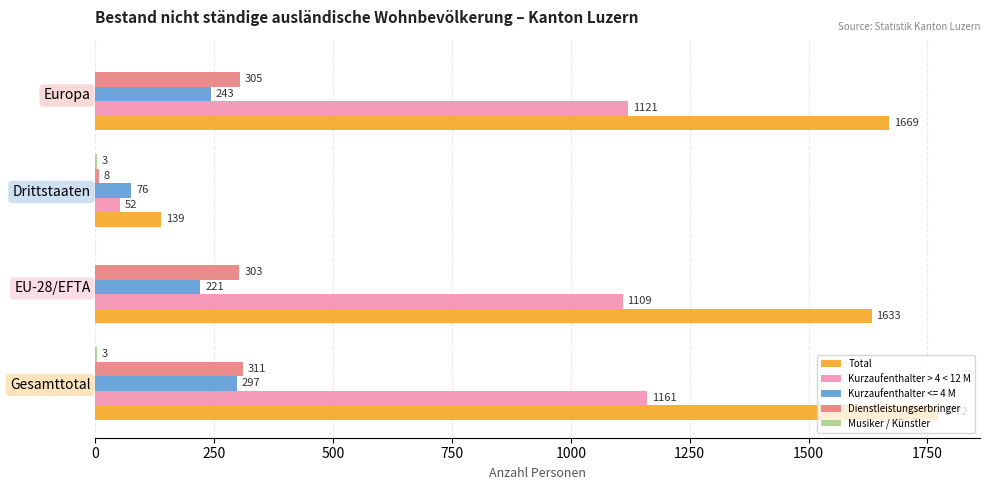

What is the sum of all Kurzaufenthalter > 4 < 12 M values?

3443